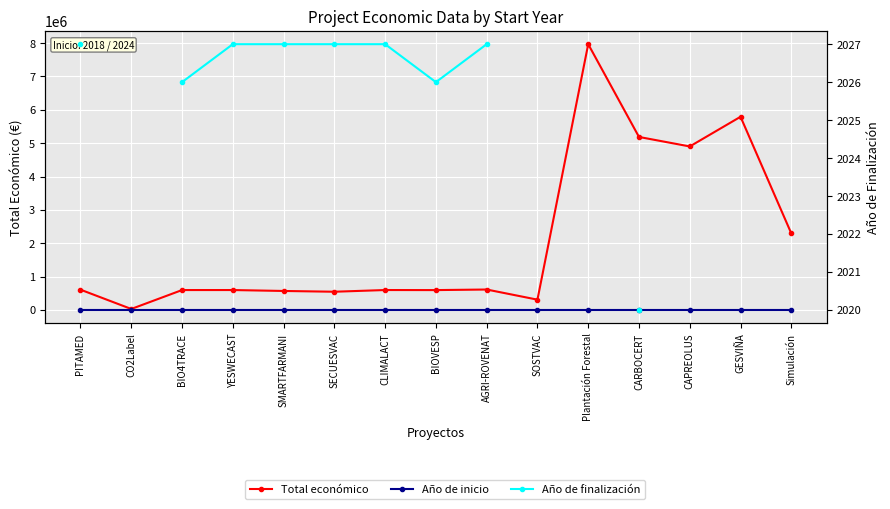

At which category is the sum across all series the highest?

CARBOCERT